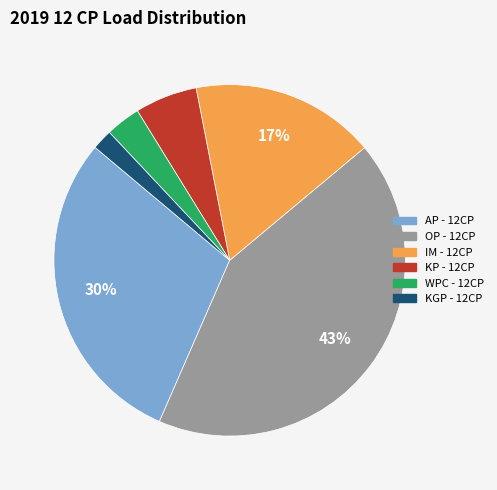

How many segments does this pie chart have?

6